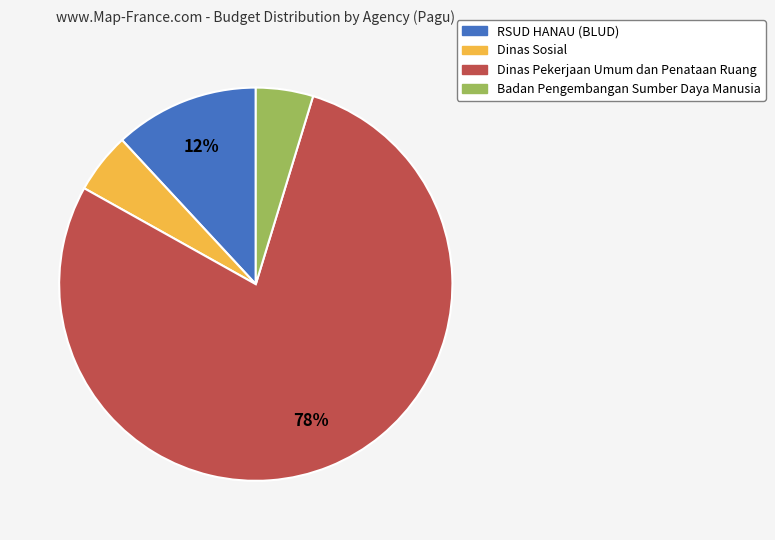

What is the largest slice in the pie chart?

Dinas Pekerjaan Umum dan Penataan Ruang